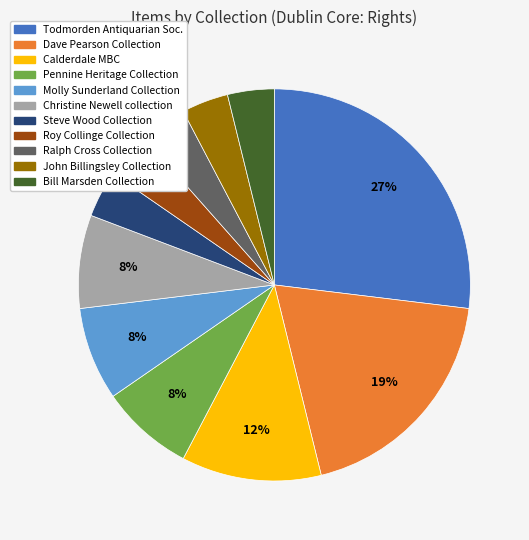

Is there any slice that represents more than half of the pie?

No